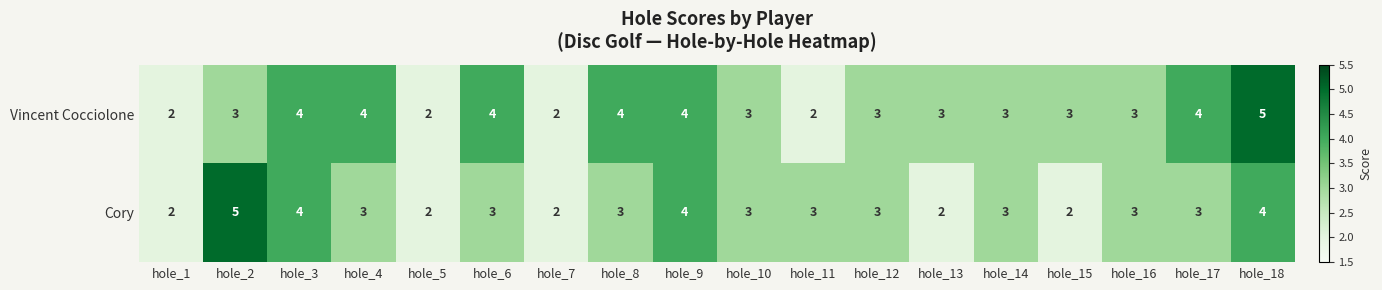

What is the approximate value of Cory at hole_17?

3